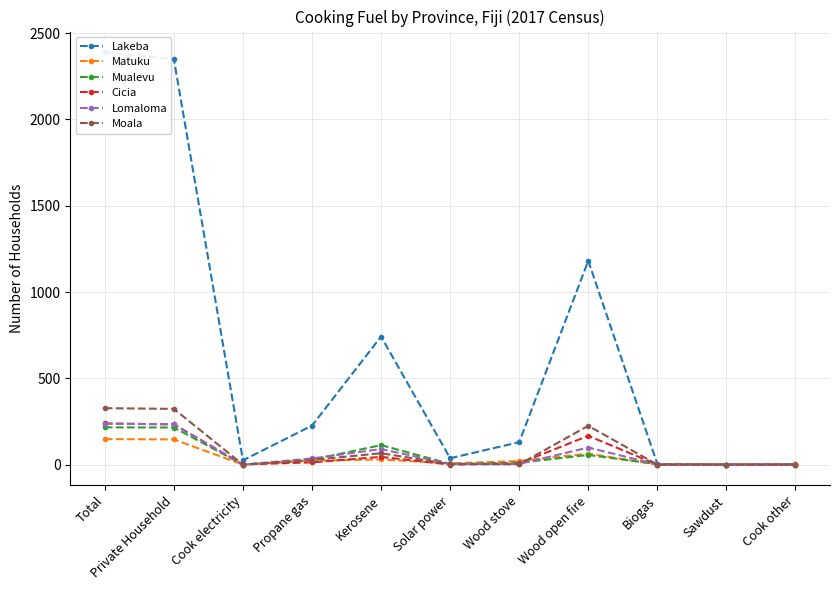

True or false: Lakeba and Matuku cross at least once.

False